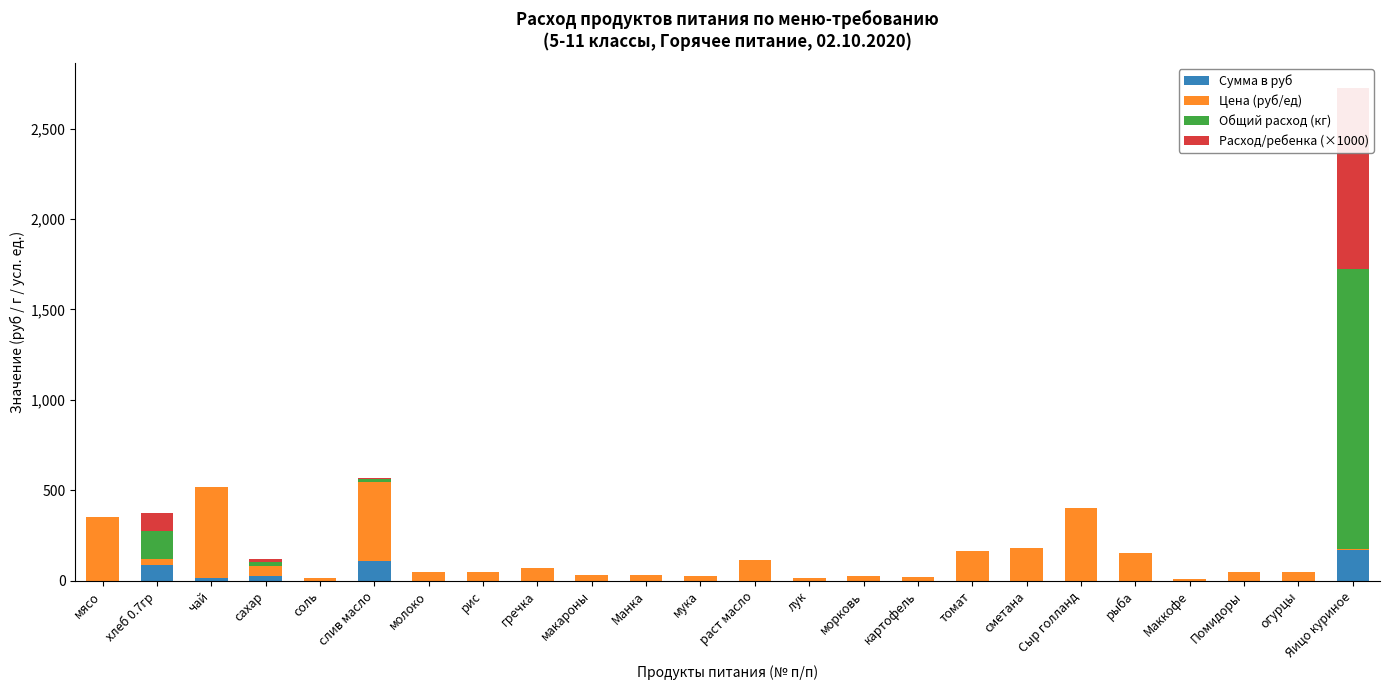

Is the value of Цена (руб/ед) at чай greater than the value of Расход/ребенка (×1000) at Сыр голланд?

Yes